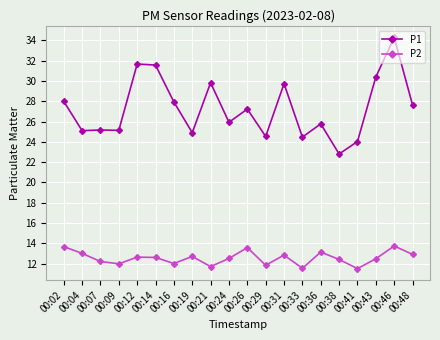

In P1, how many points are lower than both neighbors (excluding endpoints)?

7